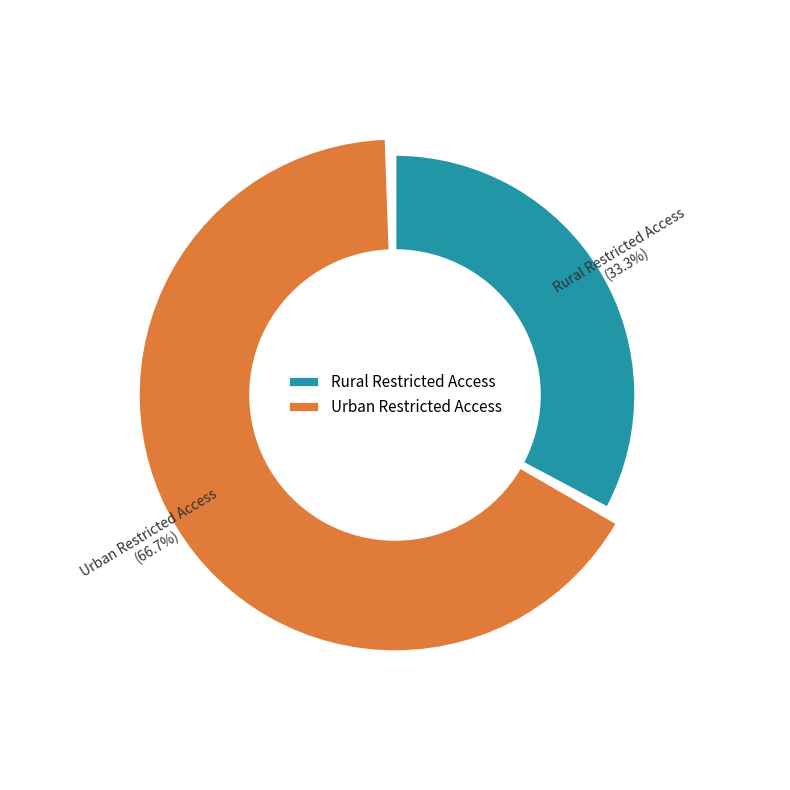

What is the smallest slice in the pie chart?

Rural Restricted Access